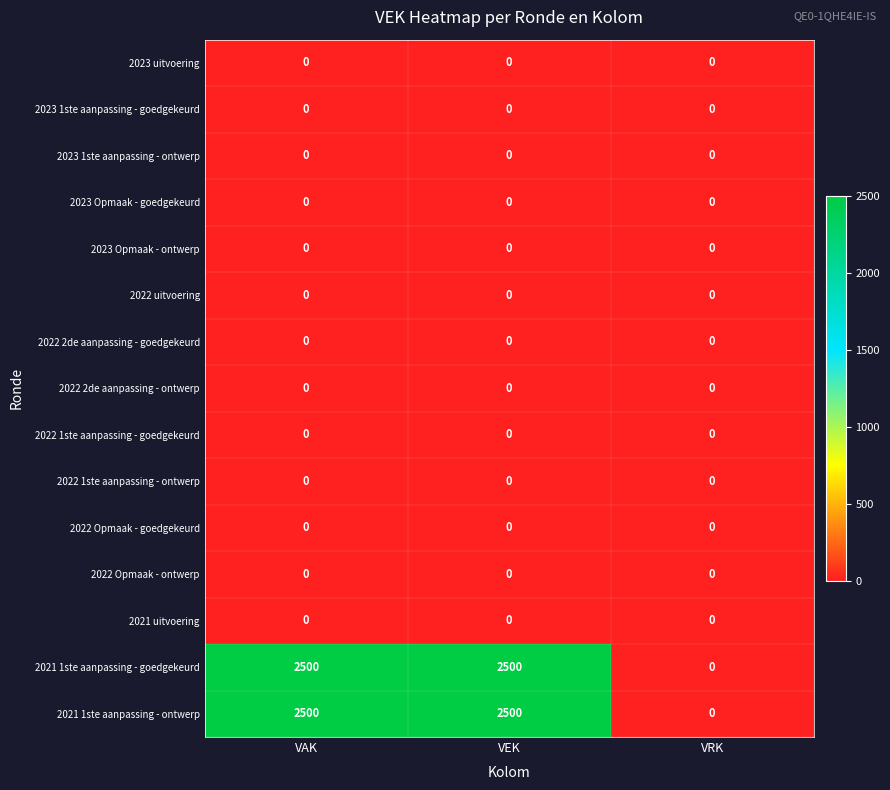

What is the spread (max minus min) of values at VEK?

2500